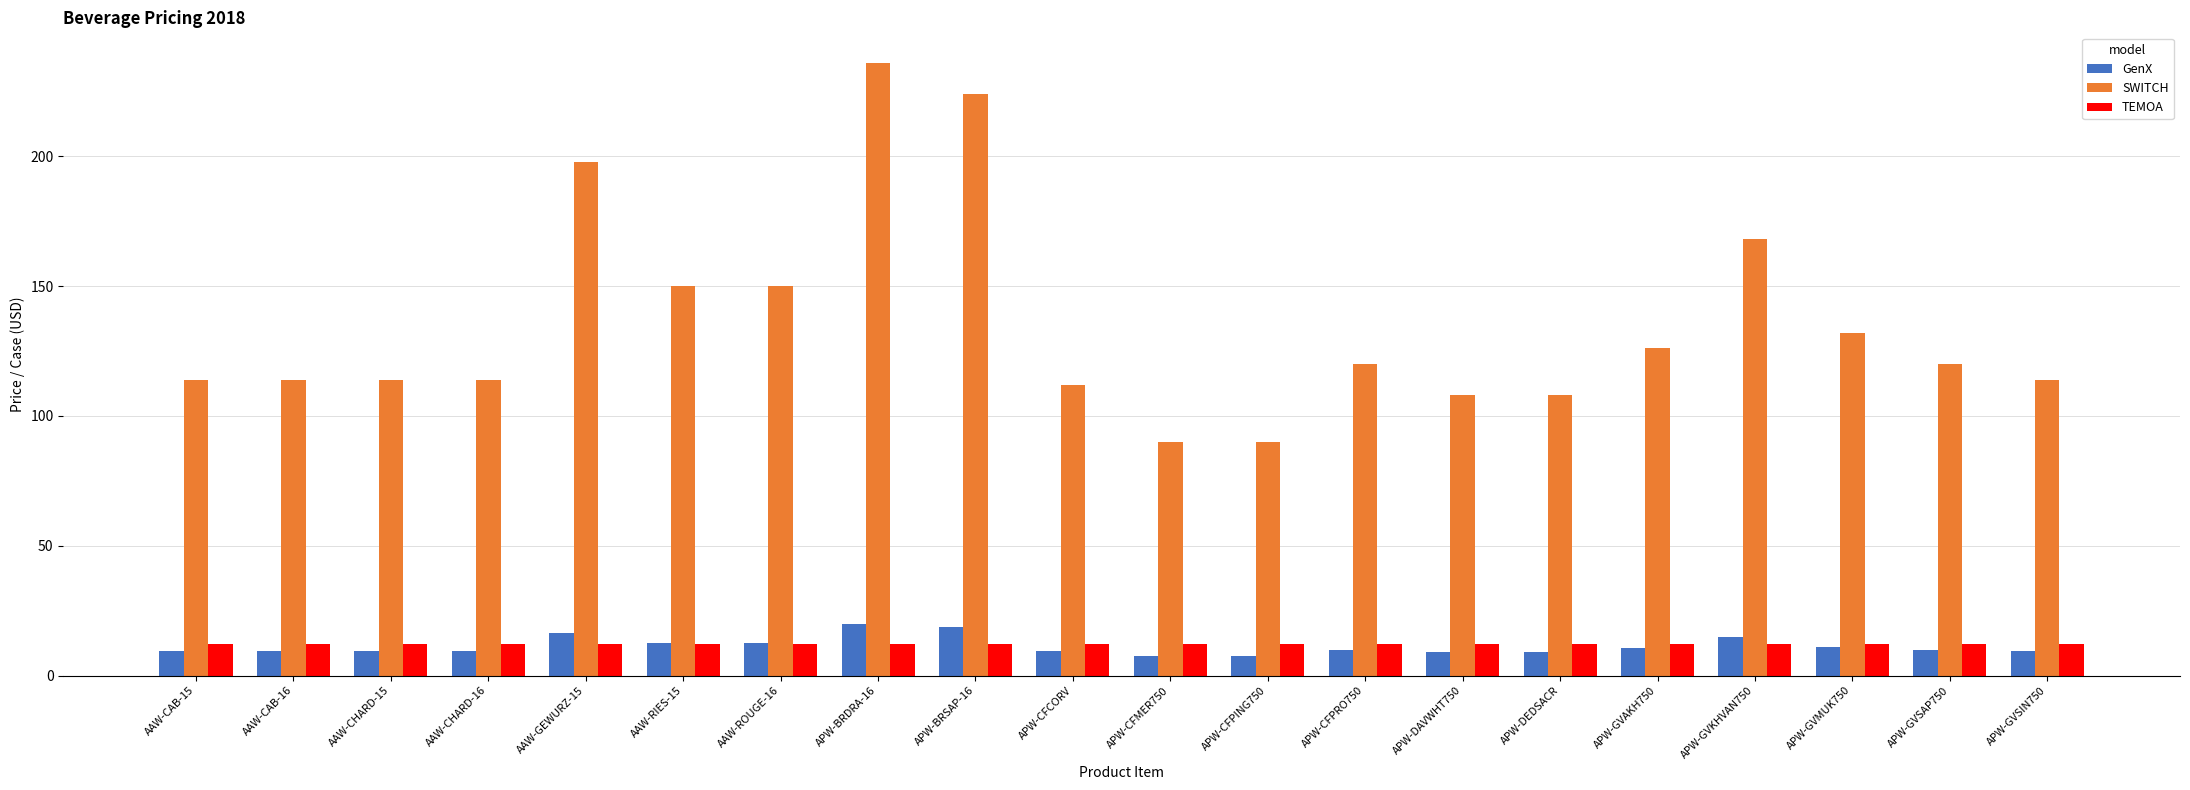

What is the total value across all series at APW-CFCORV?

133.3